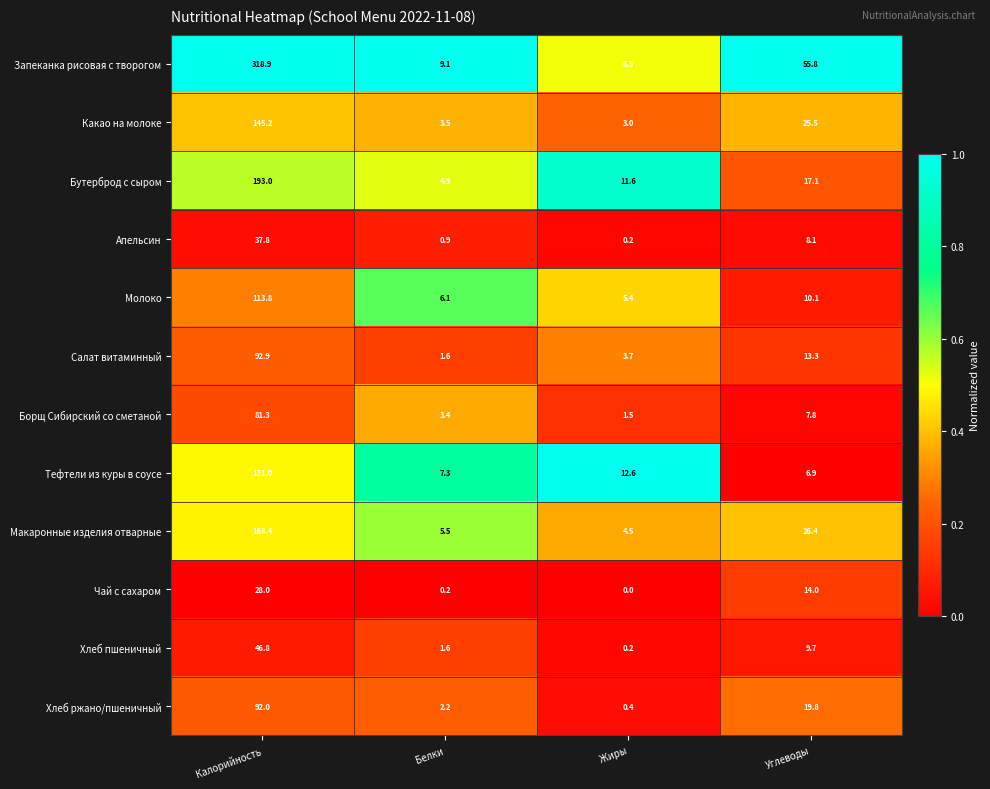

What is the spread (max minus min) of values at Калорийность?

290.9